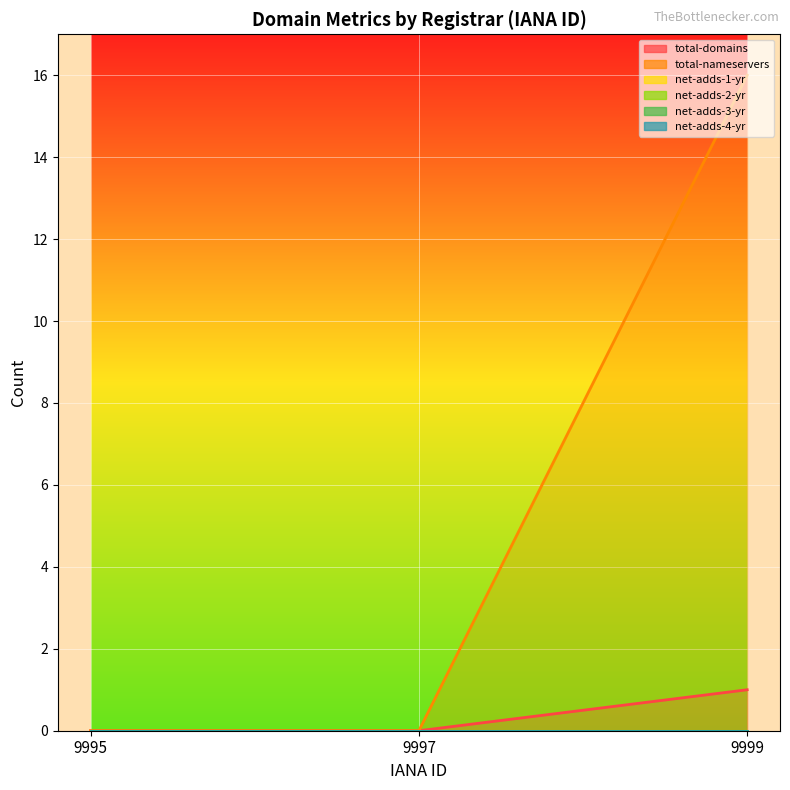

How many values in the total-nameservers series exceed 0?

1